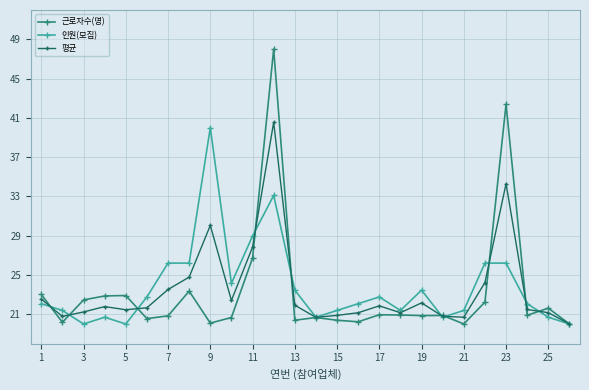

What is the difference between the maximum and minimum values in the 근로자수(명) series?

28.0